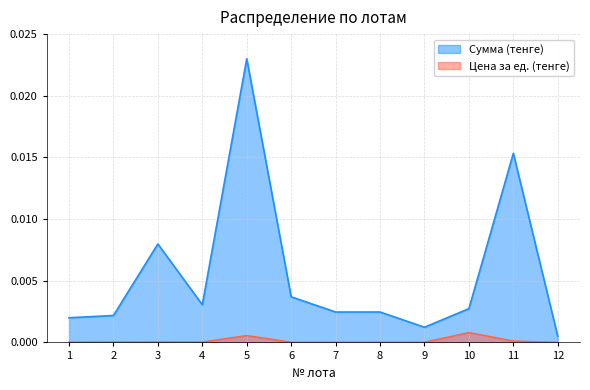

Where is Цена за ед. (тенге) nearest to the value 0?

12